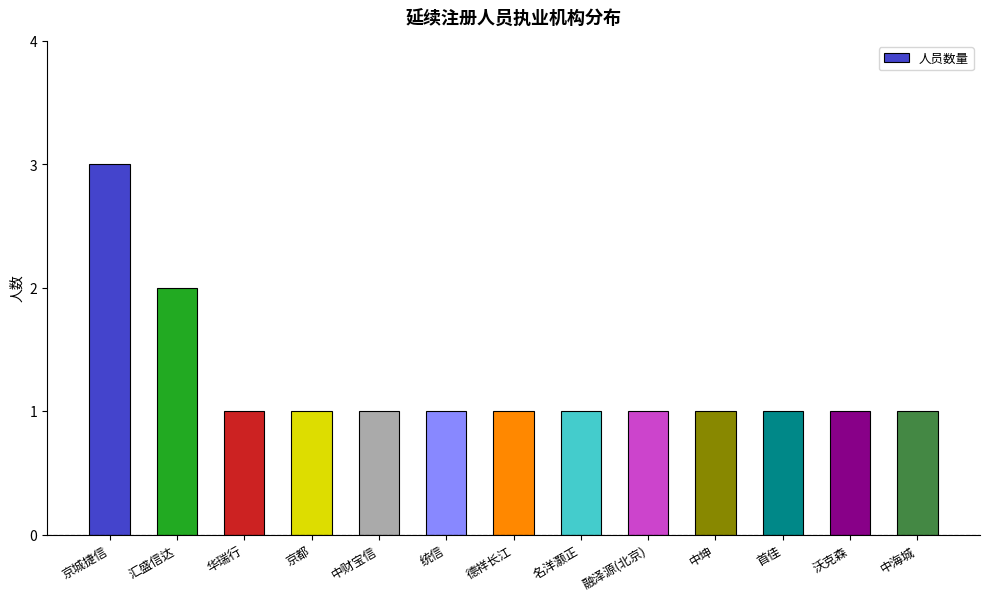

What is the difference between the second highest and second lowest values?

1